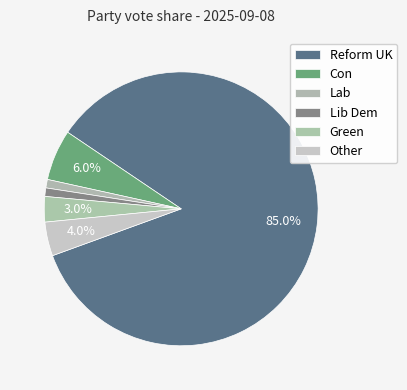

What percentage is the Con slice, to the nearest percent?

6%